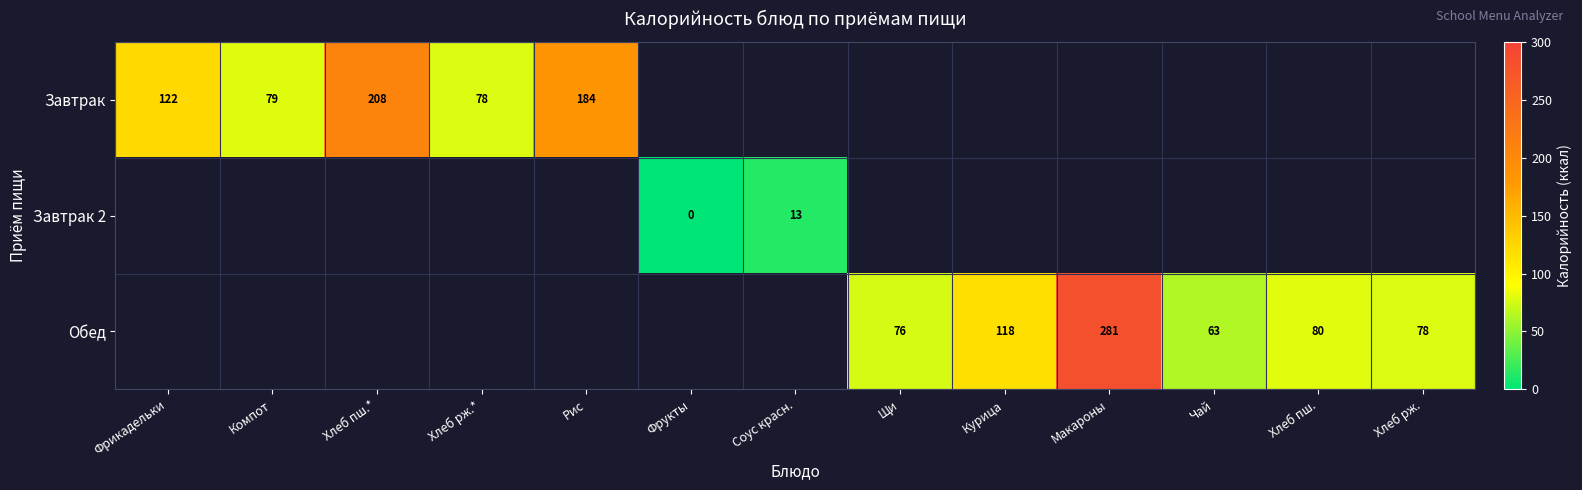

True or false: Обед has a value of 281 at Макароны.

True